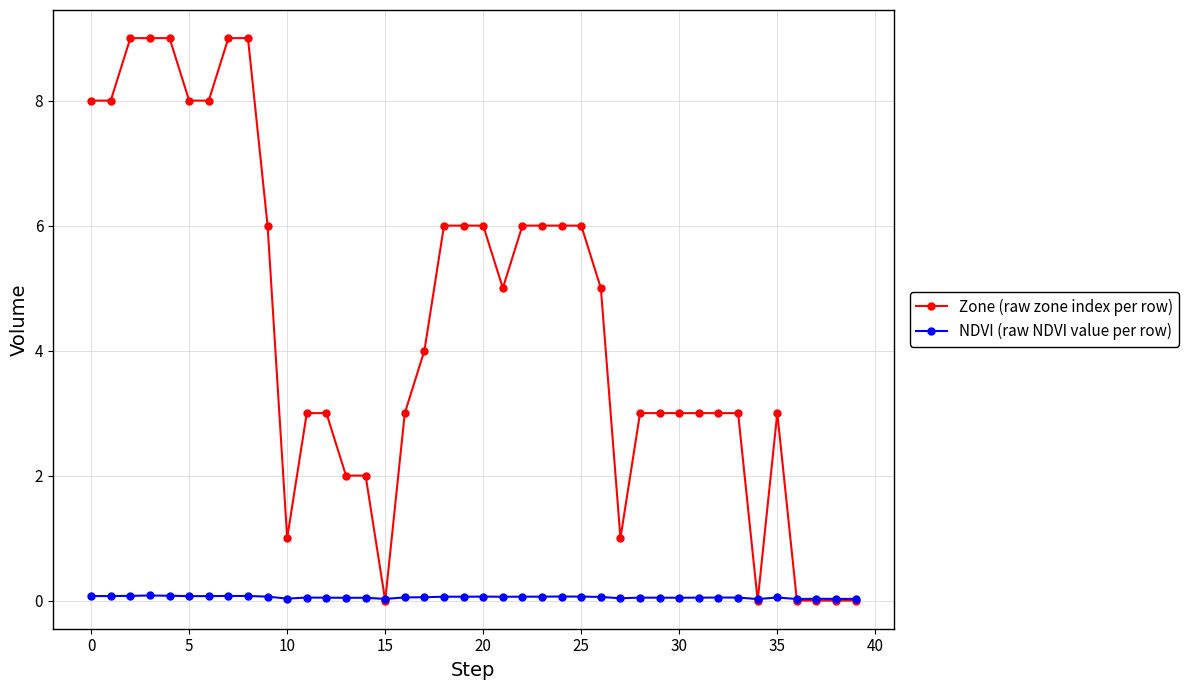

Which series has the largest total across all categories?

Zone (raw zone index per row)